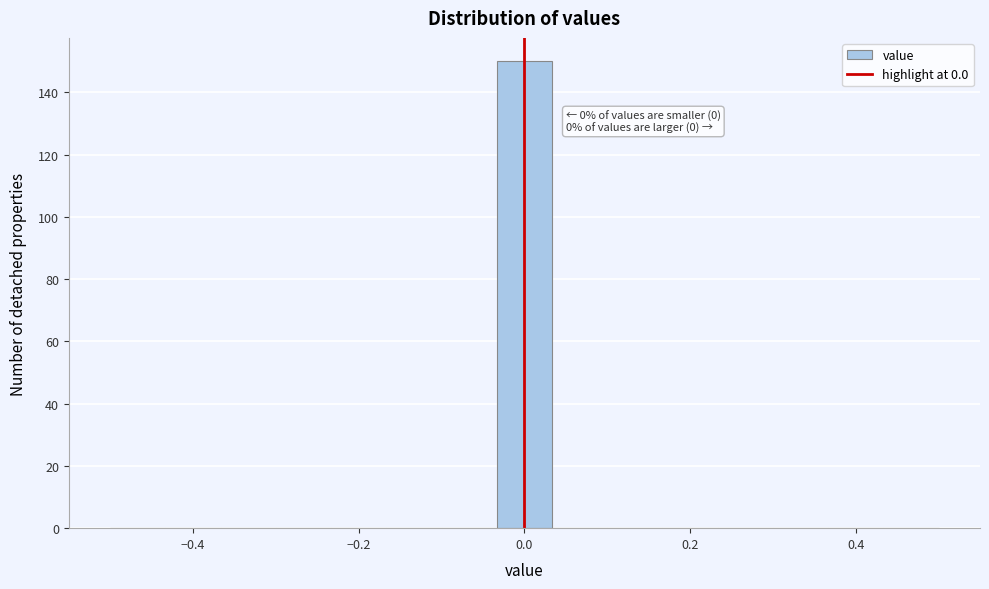

Read against the x-axis, roughly where is the centre of the tallest bar?

0.00